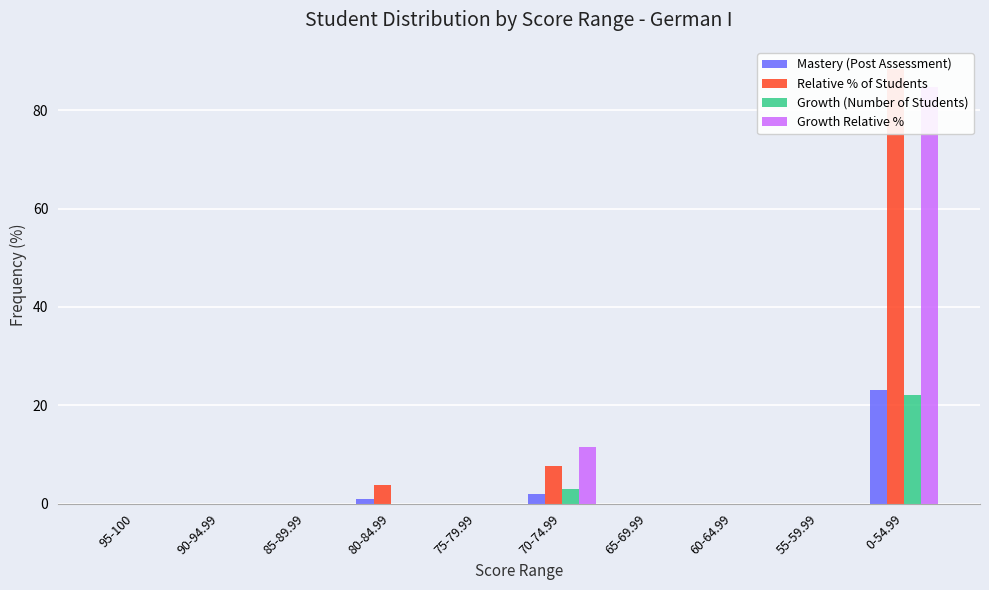

How many bars are there in total?

40